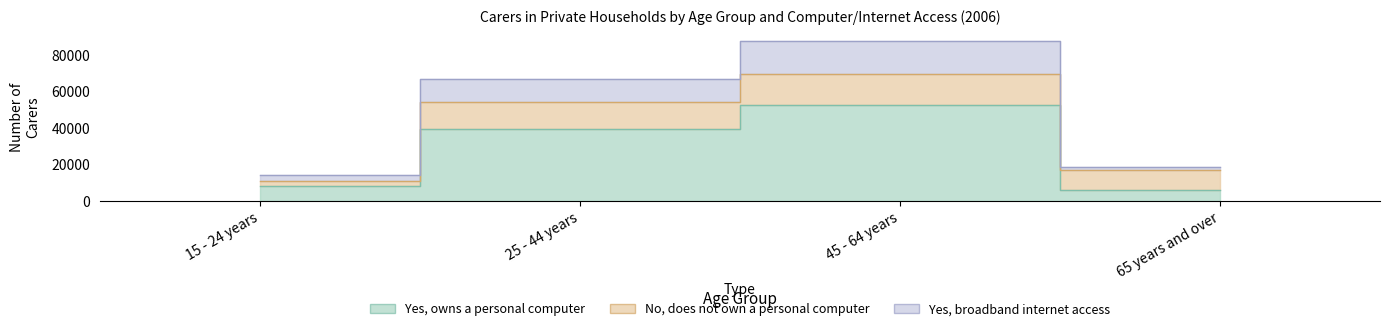

At which label does Yes, broadband internet access first exceed 66746?

45 - 64 years